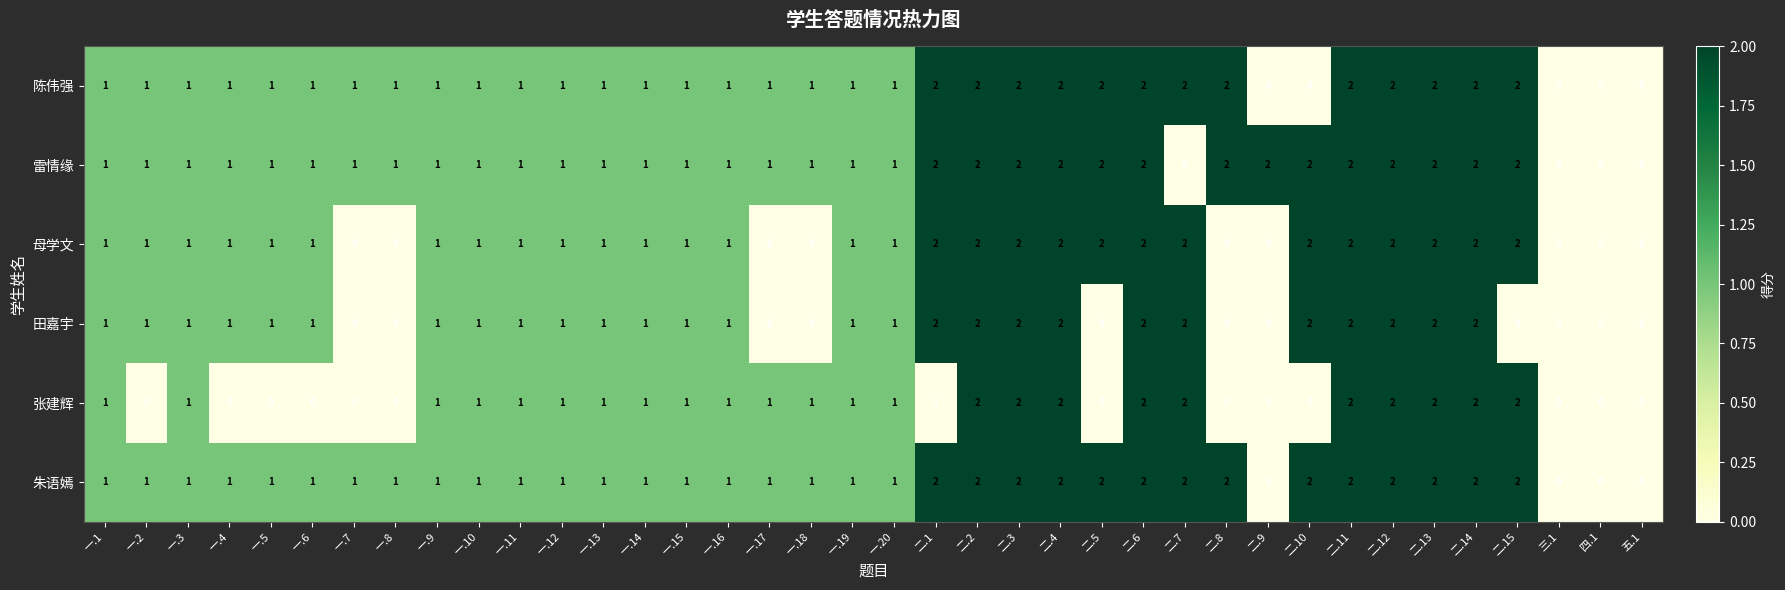

What is the sum of the 田嘉宇 values at 二.4 and 二.13?

4